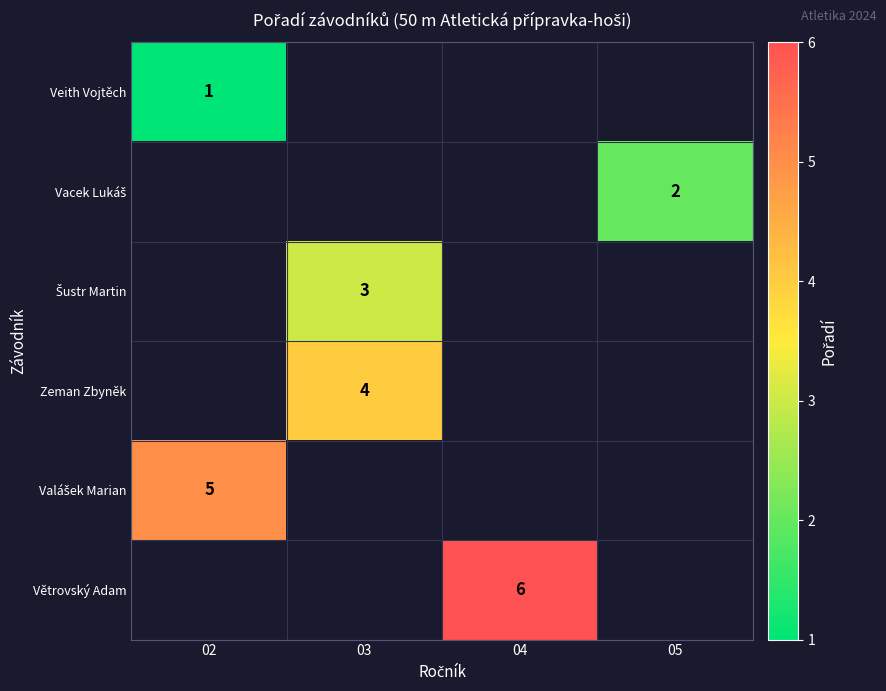

Rank the categories by Veith Vojtěch value from highest to lowest.

02, 03, 04, 05